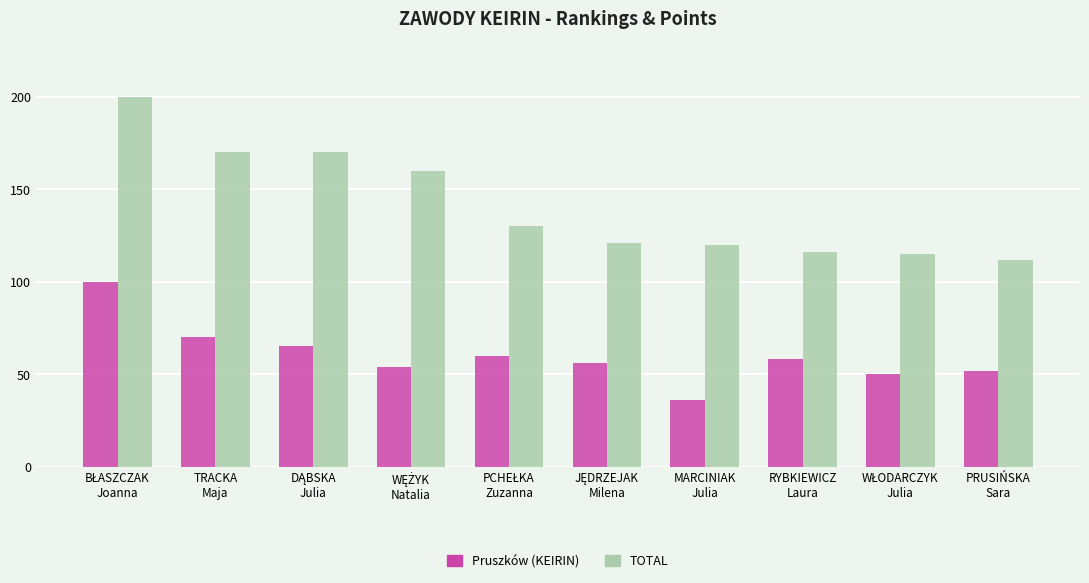

Reading left to right, transcribe all the data shown in this chart.

Pruszków (KEIRIN): 100	70	65	54	60	56	36	58	50	52
TOTAL: 200	170	170	160	130	121	120	116	115	112